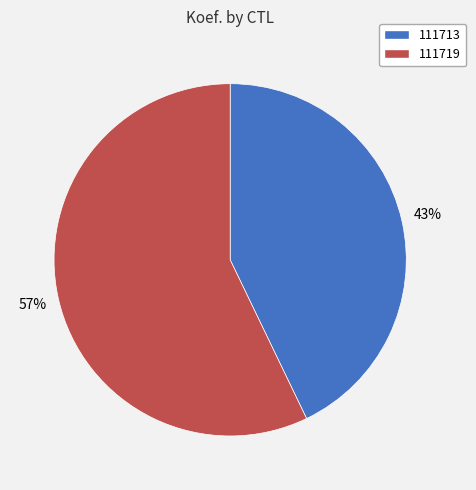

The 111719 slice represents 44% of the pie. True or false?

False